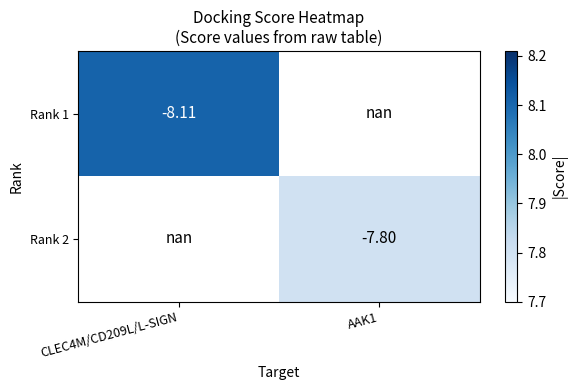

Between CLEC4M/CD209L/L-SIGN and AAK1, which is larger?

AAK1